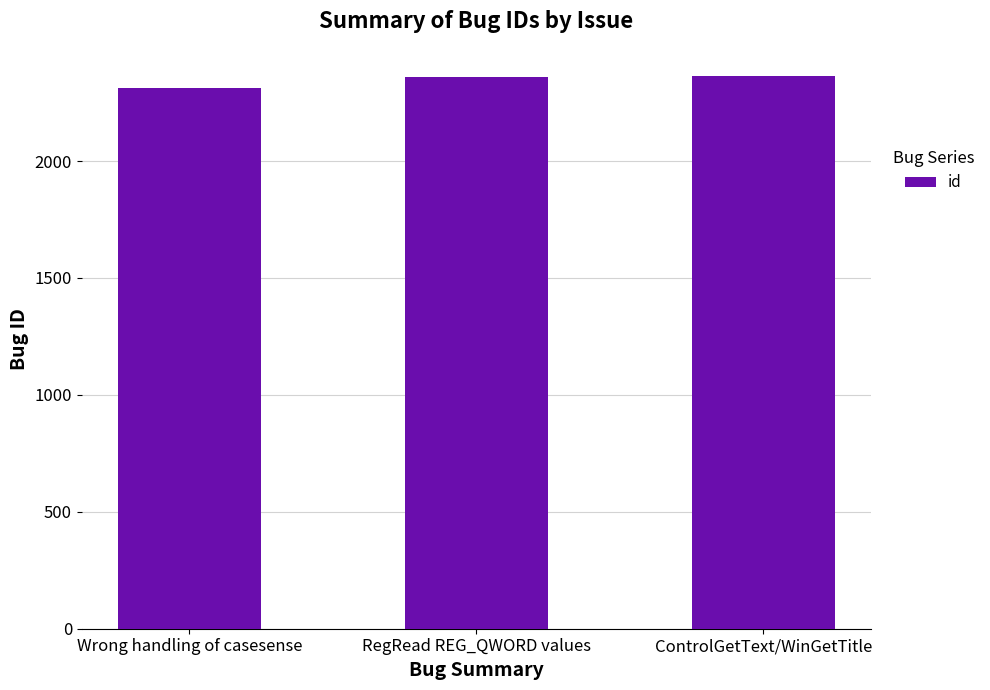

Which label corresponds to the smallest value in the chart?

Wrong handling of casesense